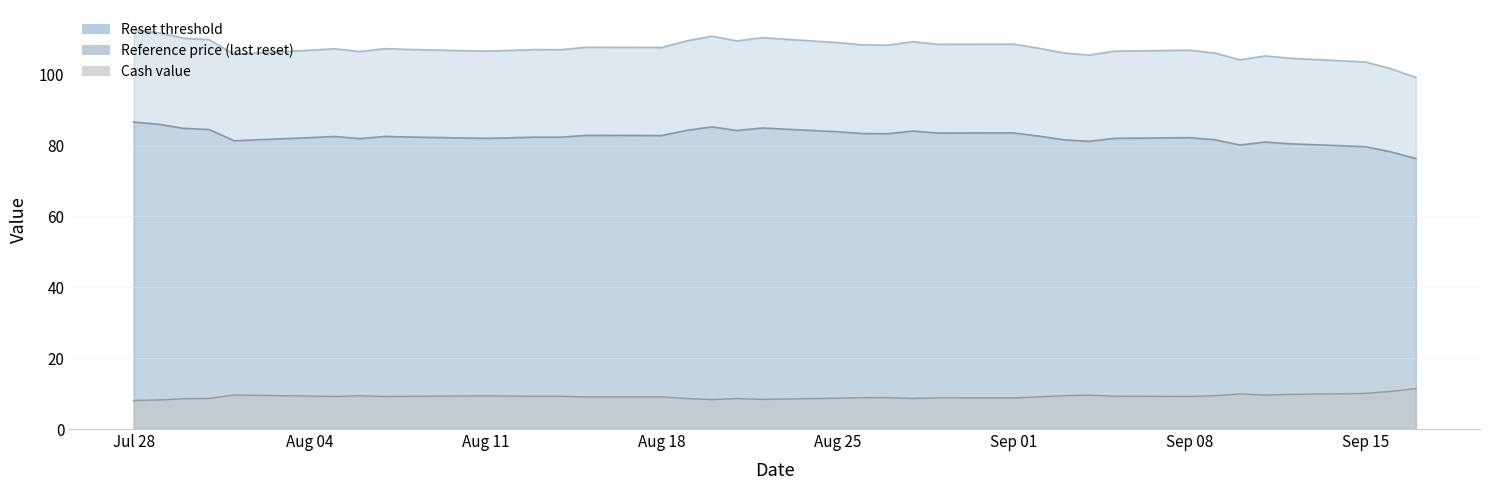

How many series are shown in this chart?

3